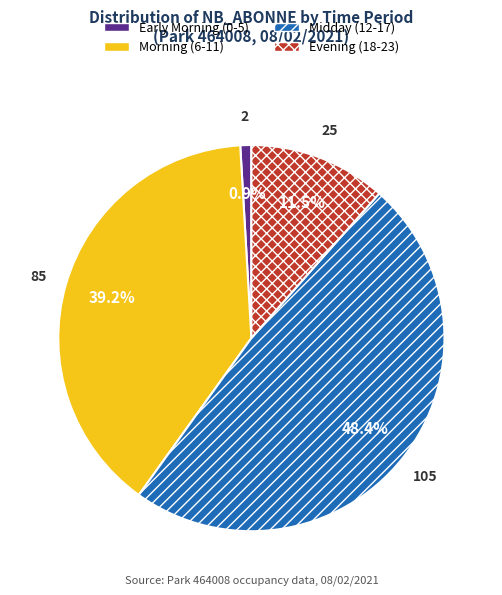

Is there any slice that represents more than half of the pie?

No